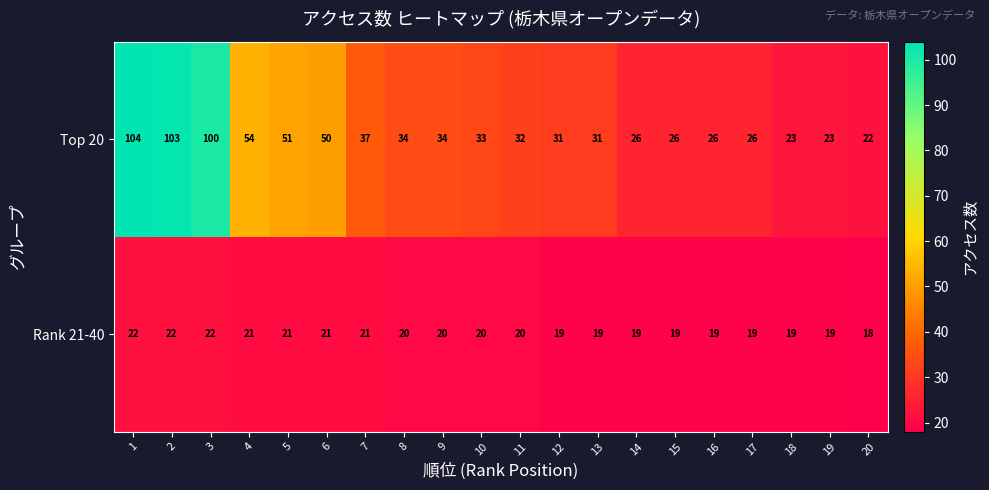

At which category is the sum across all series the highest?

1